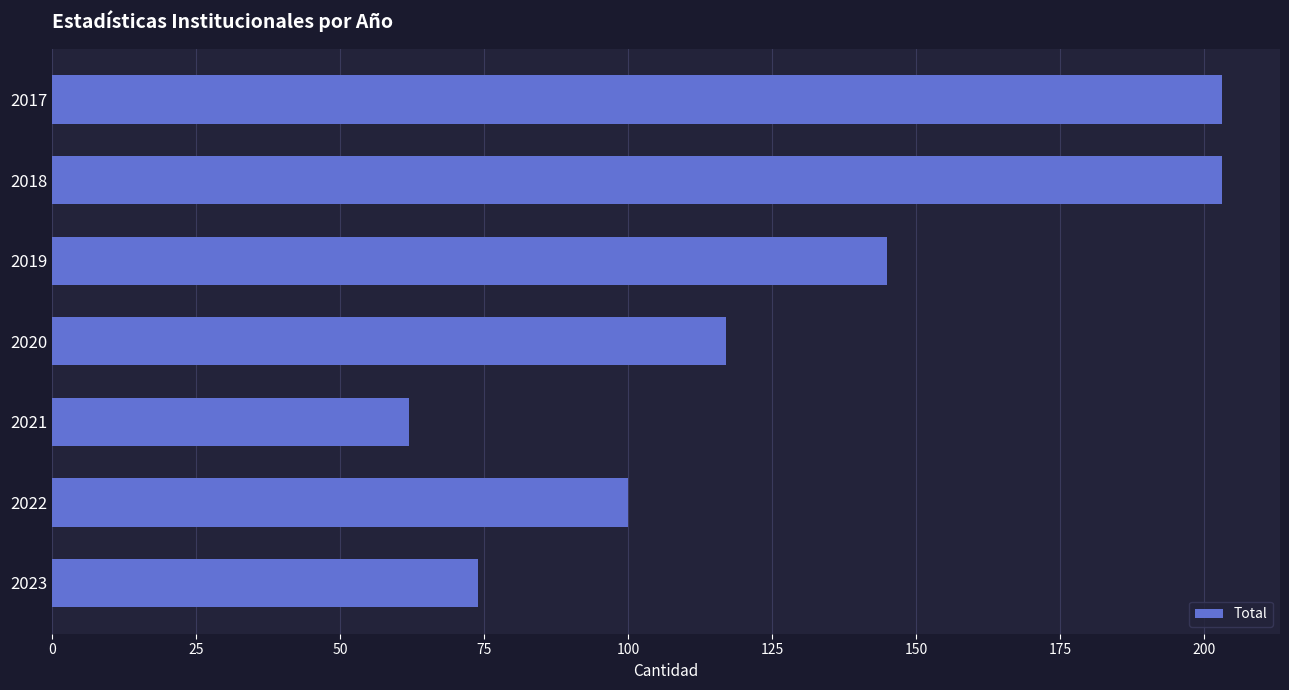

What is the value of the 4th bar from the top?

117